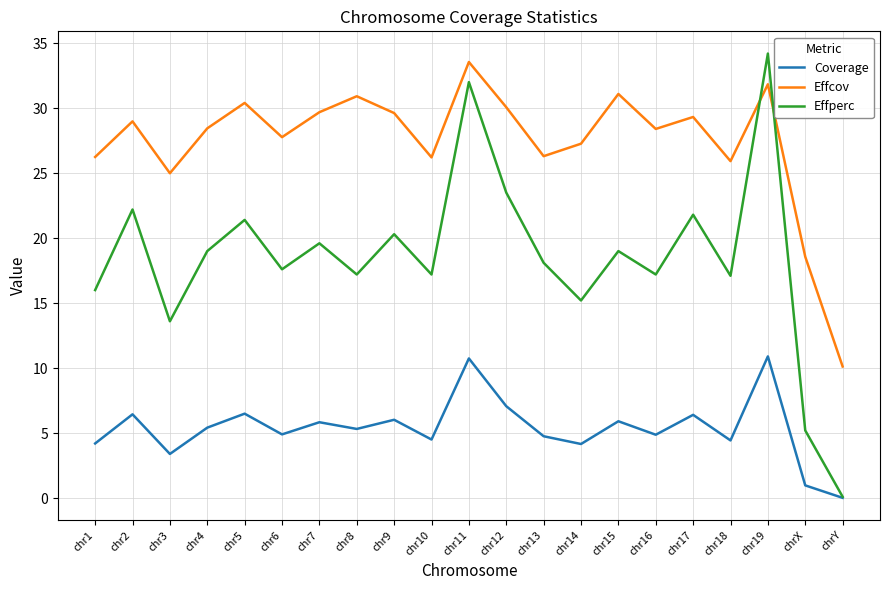

True or false: Effperc has a value of 23.5 at chr12.

True